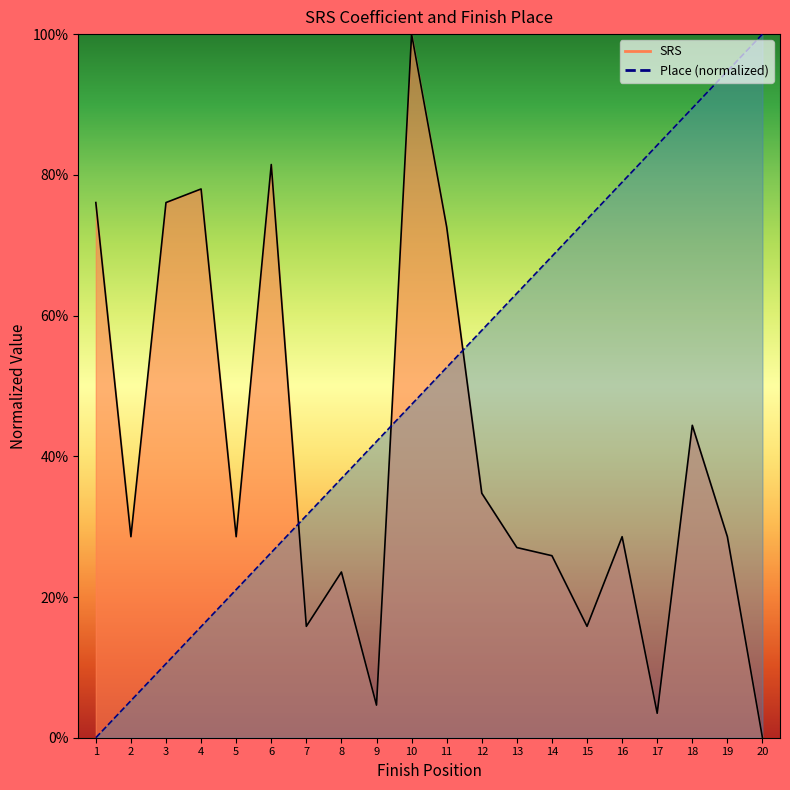

What is the difference between the maximum and second lowest values in the Place series?

0.9